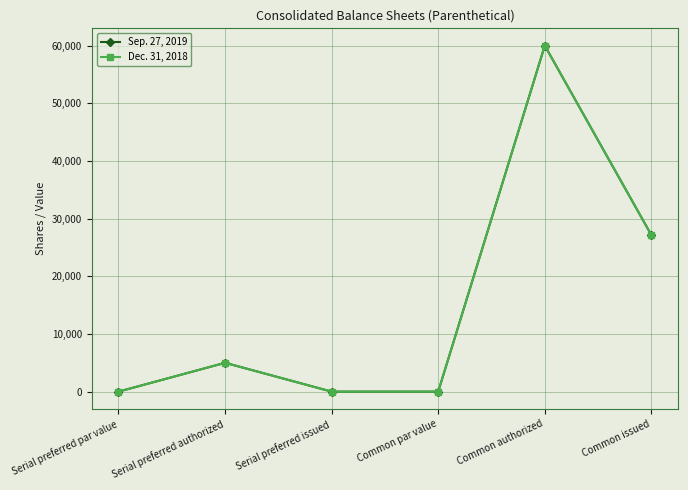

Does the chart have visible grid lines?

Yes